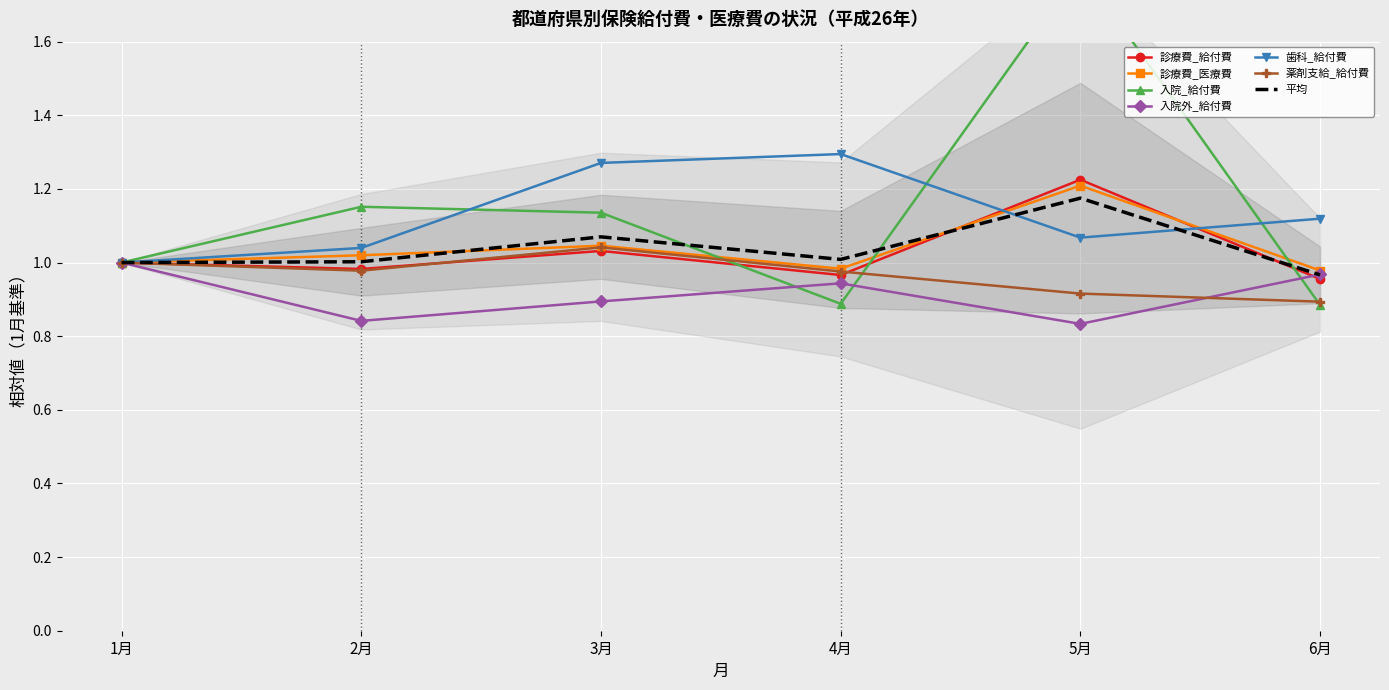

True or false: 入院外_給付費 has a value of 0.3 at 3月.

False